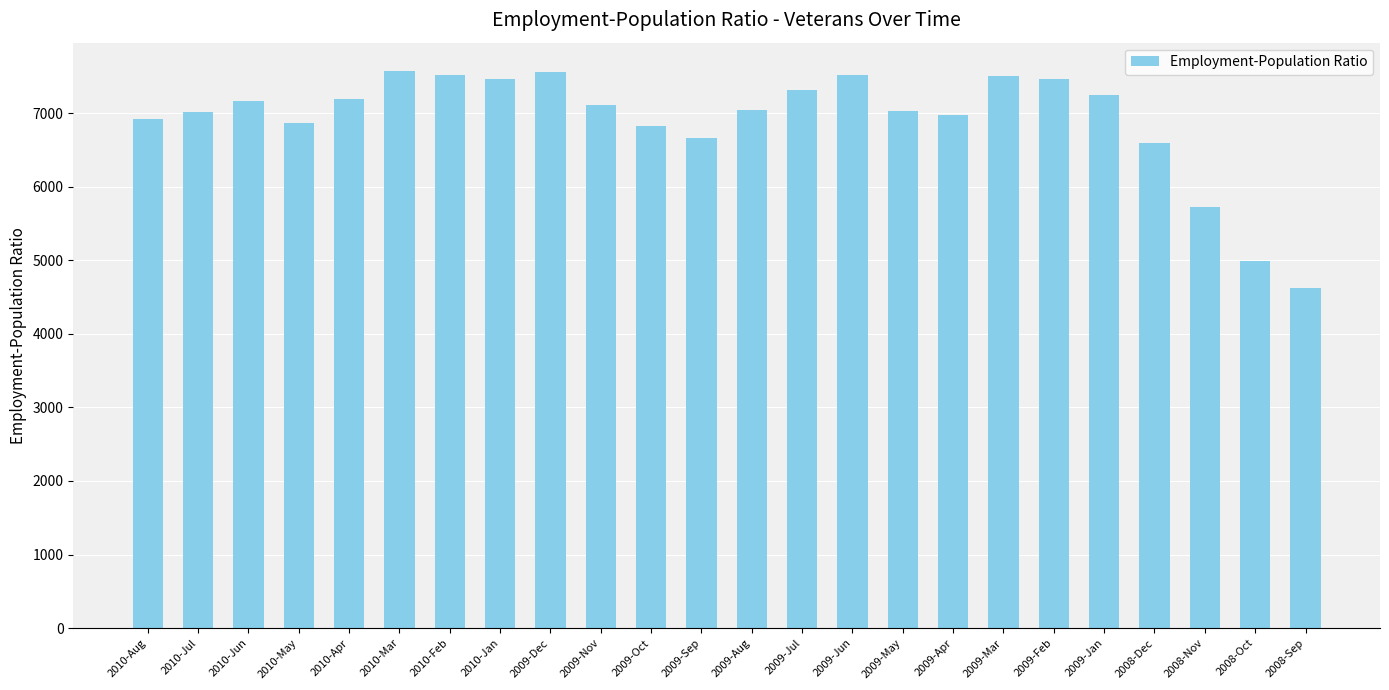

How many distinct data groups are displayed?

1